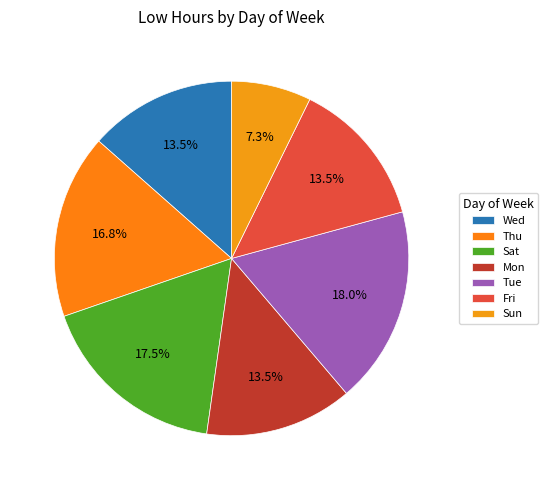

Which has a higher value, Sun or Tue?

Tue